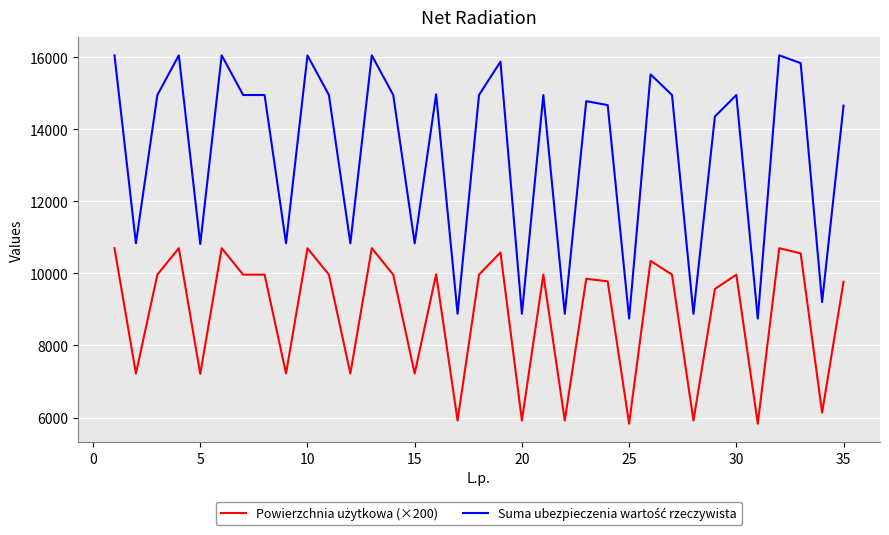

How many series are shown in this chart?

2